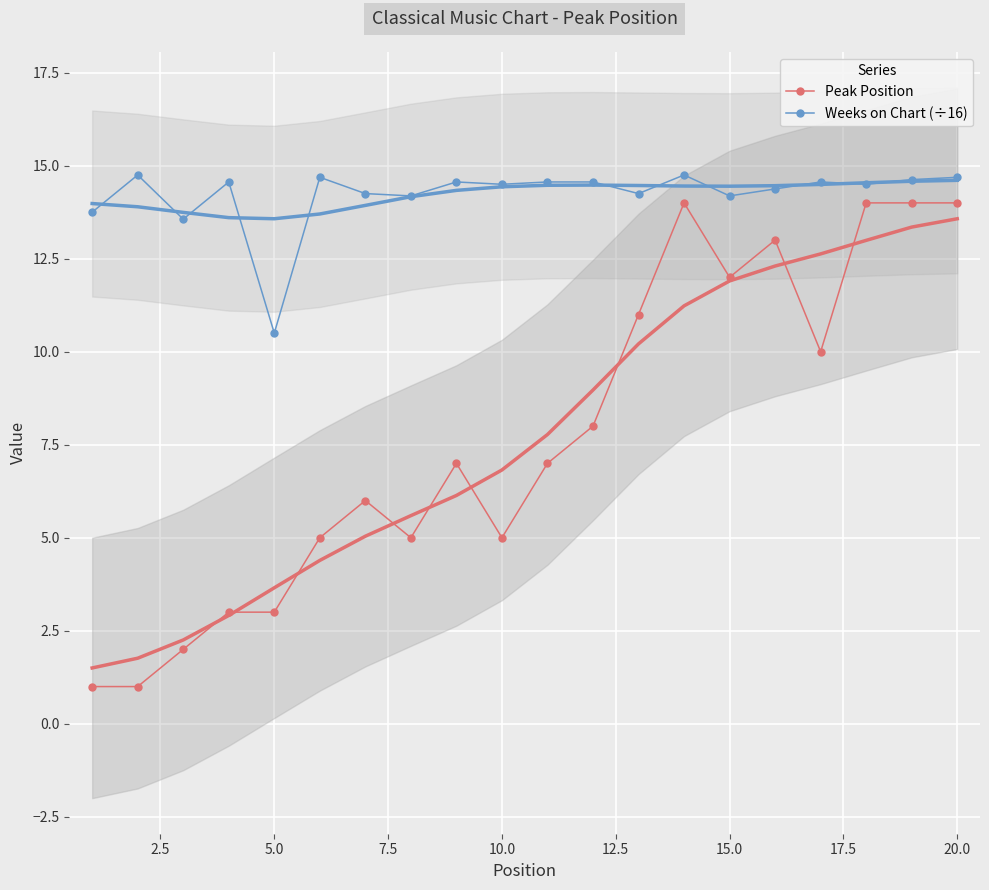

Which series has the largest total across all categories?

Weeks on Chart (÷16)